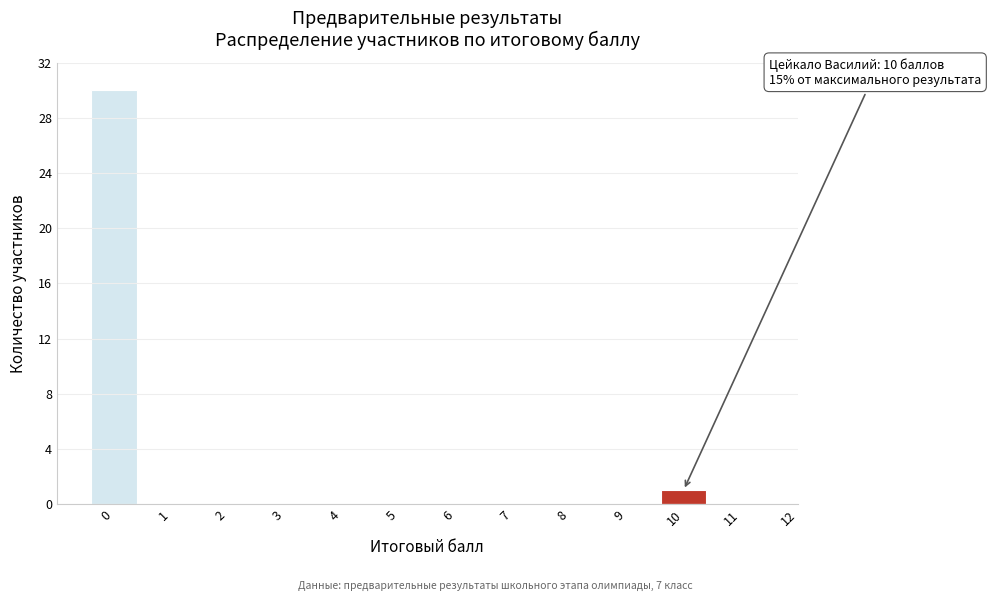

Over which range of the x-axis is the bar tallest?

-0.5 to 0.5